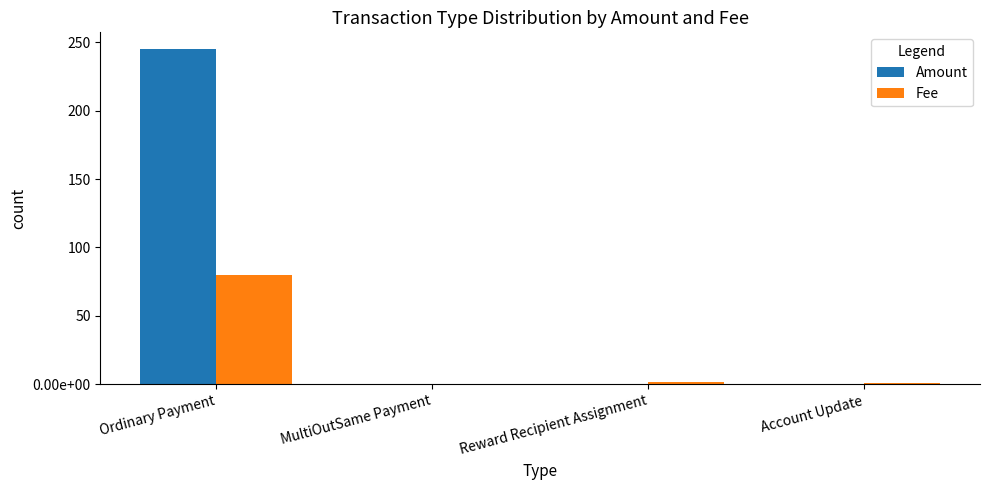

Which series has the widest spread of values?

Amount